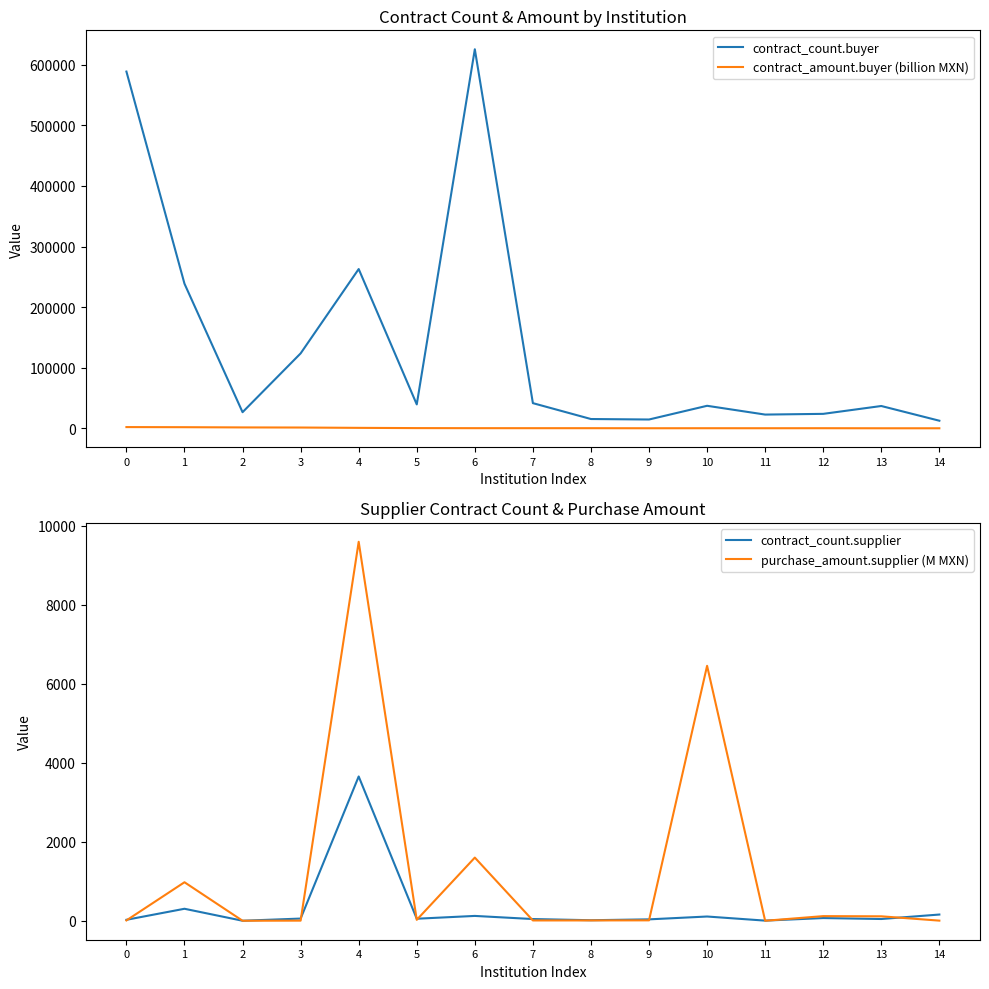

The value of purchase_amount.supplier (M MXN) at 5 is 23.9. True or false?

True